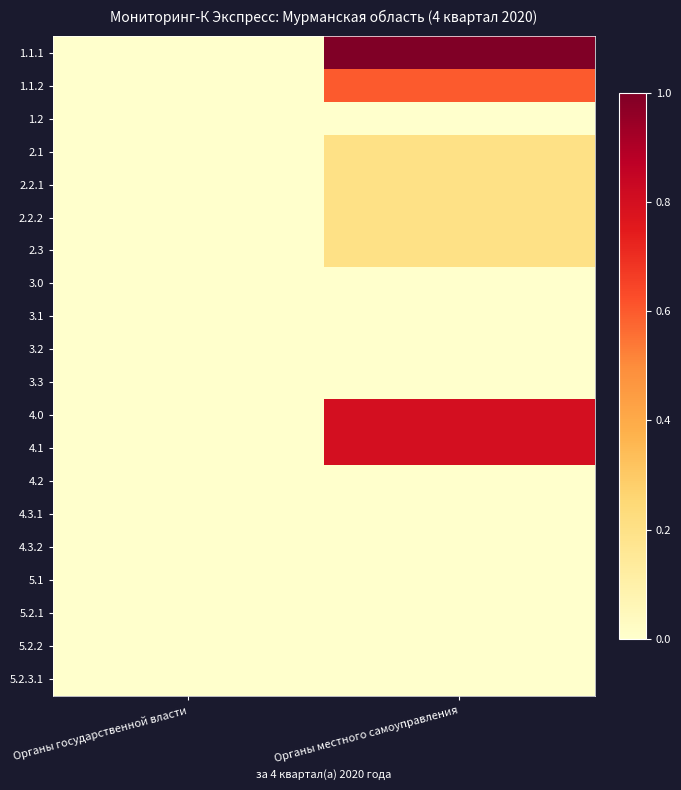

At which category is the sum across all series the highest?

Органы местного самоуправления